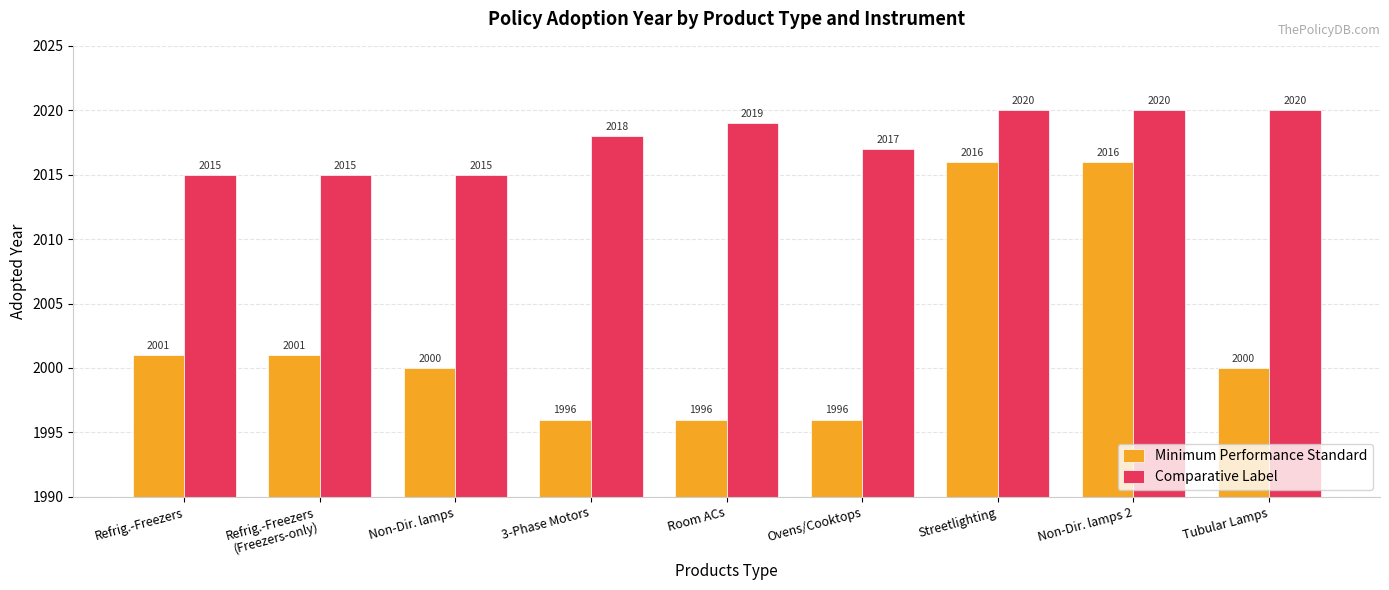

How many bars are there in total?

18